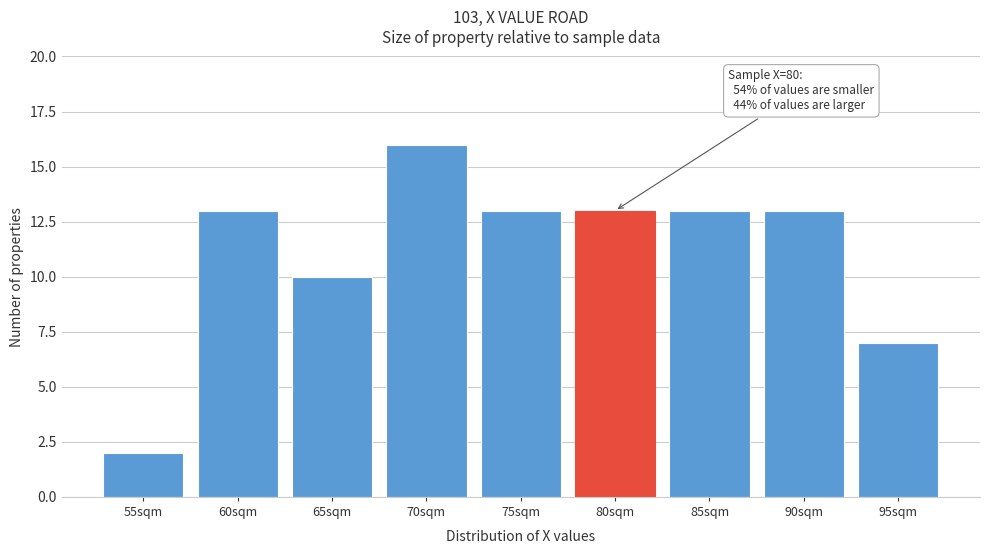

Reading left to right, list all the values displayed in this chart.

2	13	10	16	13	13	13	13	7